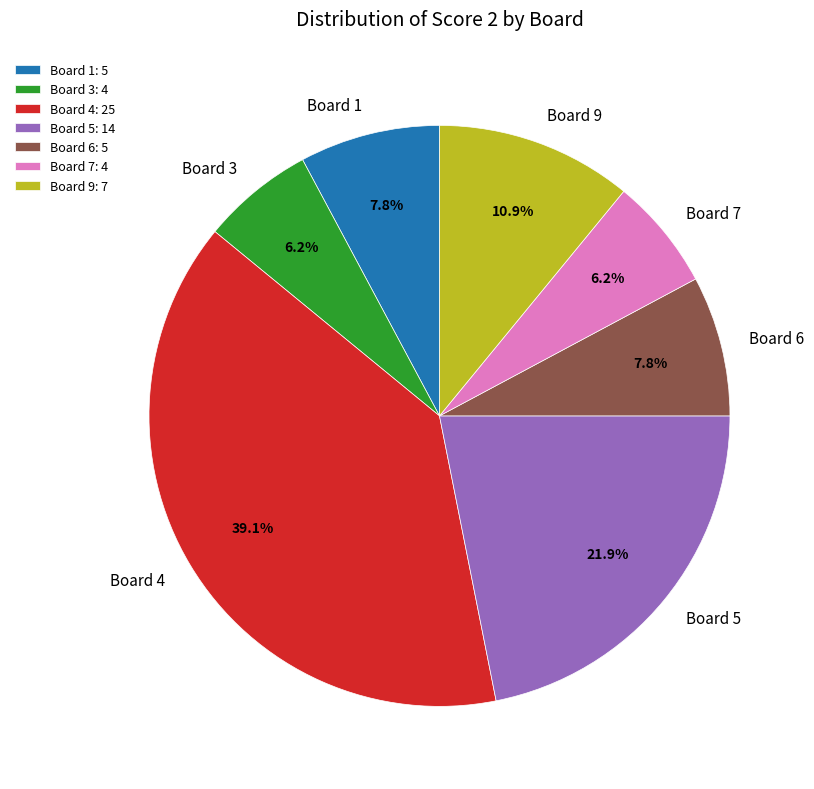

What is the total percentage of Board 7 and Board 5?

28.1%